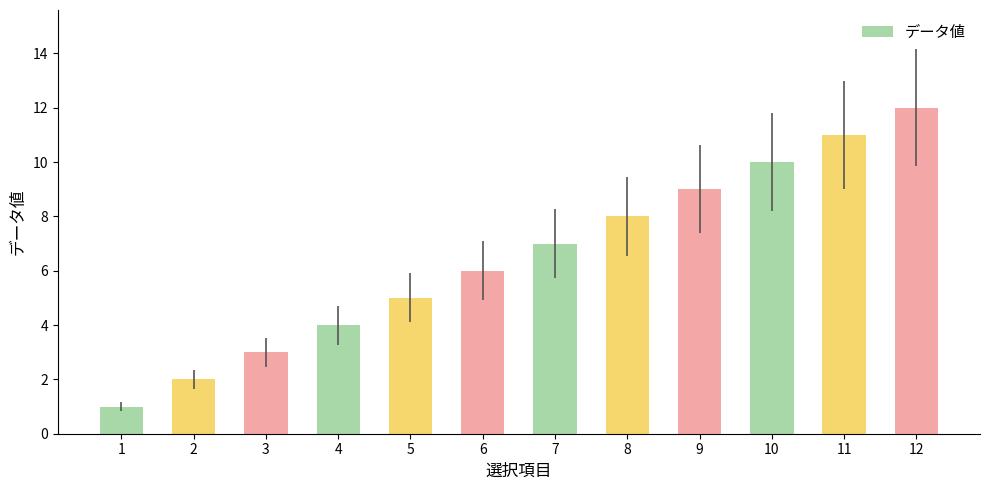

What is the sum of all values?

78